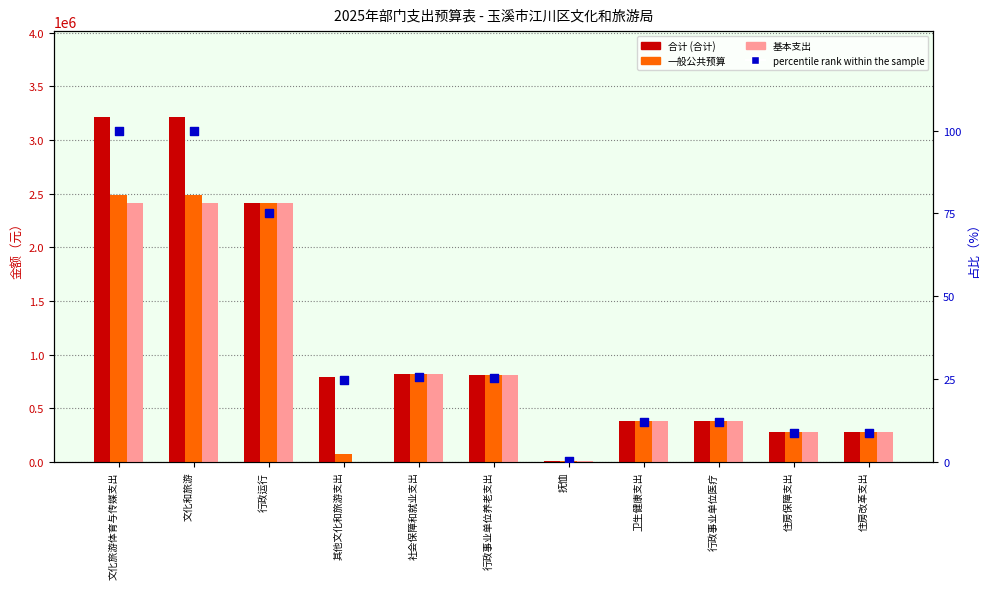

Which series reaches the minimum Y coordinate?

基本支出